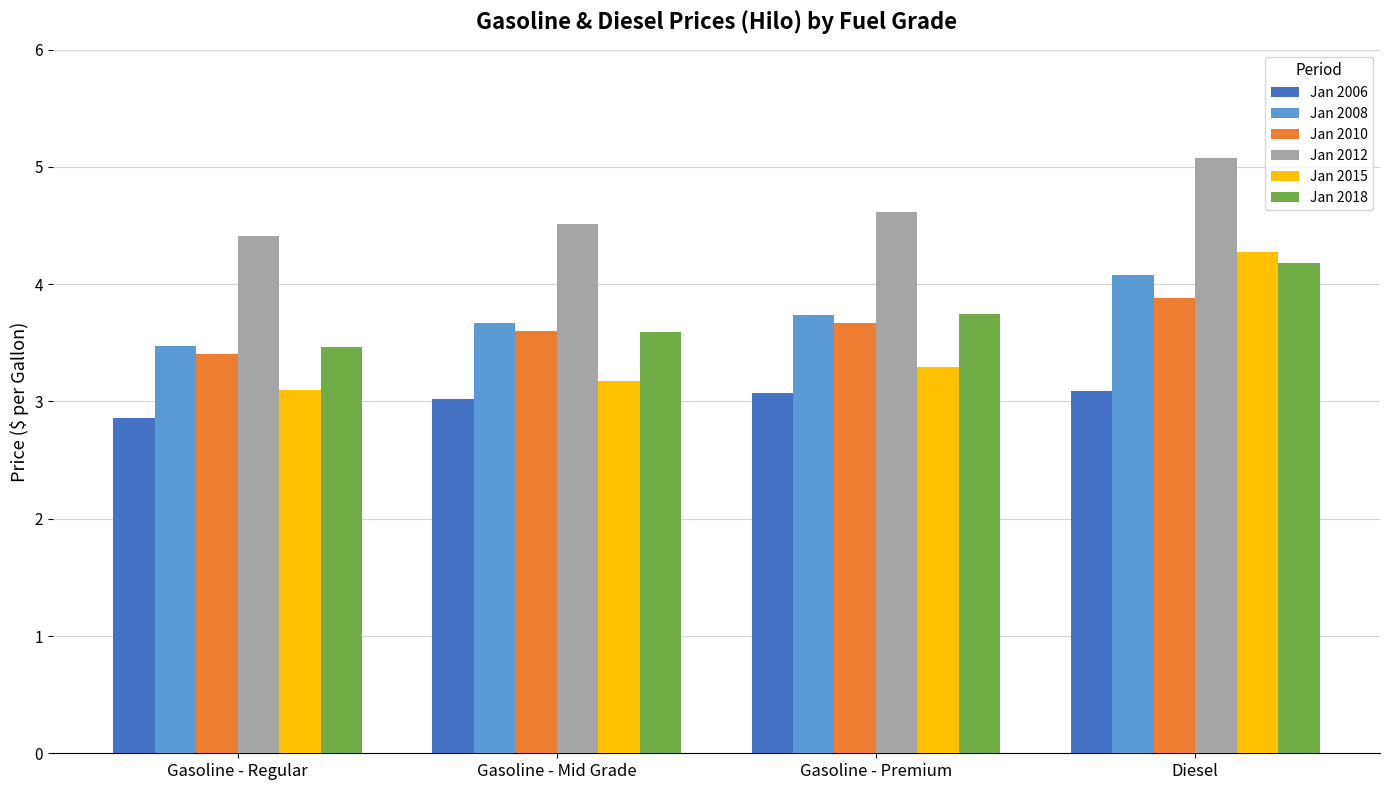

True or false: Jan 2015 has a value of 6.3 at Diesel.

False